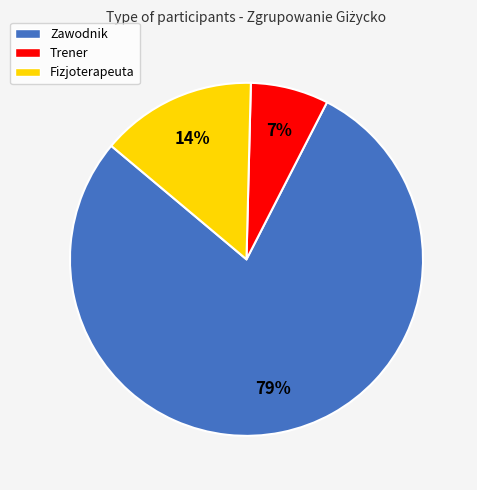

Which category accounts for the majority?

Zawodnik